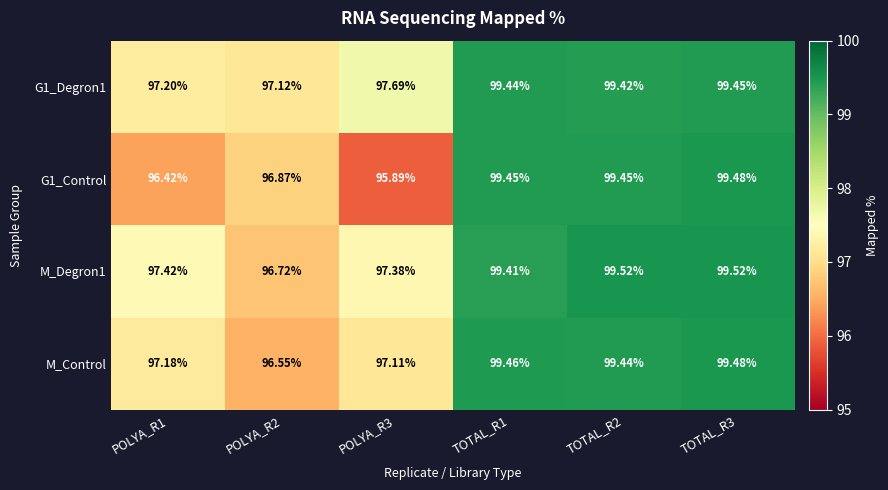

Between POLYA_R2 and TOTAL_R2, which series saw the biggest shift?

M_Control